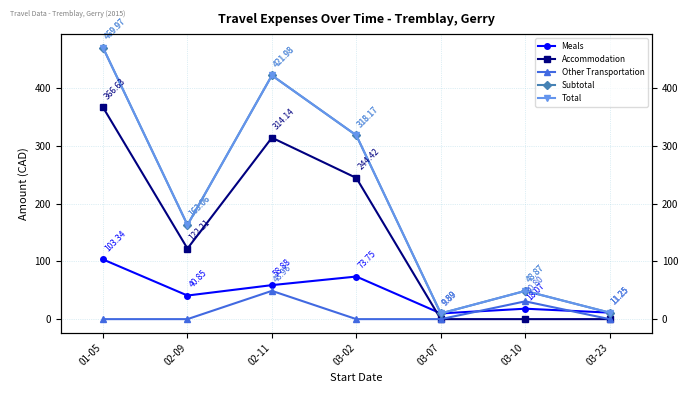

How many categories are shown in the chart?

7